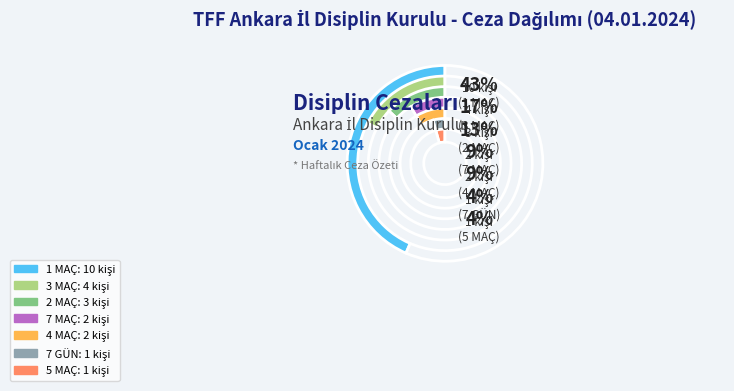

What is the ratio of the value at 7 GÜN to the value at 2 MAÇ?

0.3